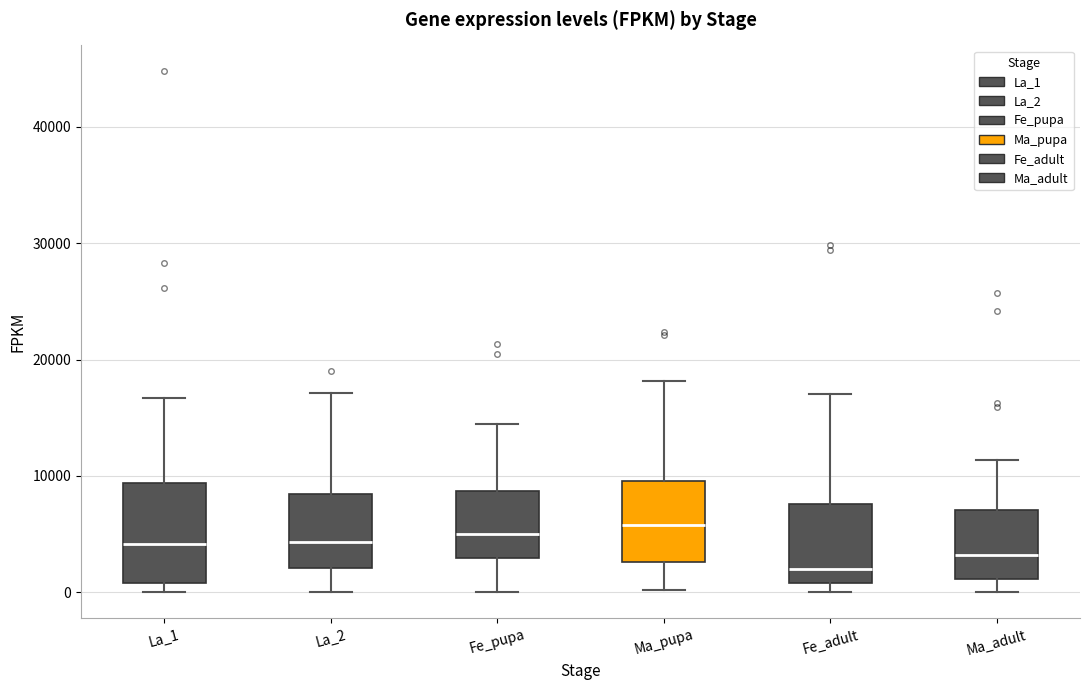

Reading left to right, read every box against the y-axis: the position of its median line, the range the box covers, and the ends of its whiskers. The values are not printed on the chart, so give them approximately, as read against the axis.

La_1: median 4000, box 1000 to 9000, whiskers 0 to 17000
La_2: median 4000, box 2000 to 8000, whiskers 0 to 17000
Fe_pupa: median 5000, box 3000 to 9000, whiskers 0 to 14000
Ma_pupa: median 6000, box 3000 to 10000, whiskers 0 to 18000
Fe_adult: median 2000, box 1000 to 8000, whiskers 0 to 17000
Ma_adult: median 3000, box 1000 to 7000, whiskers 0 to 11000